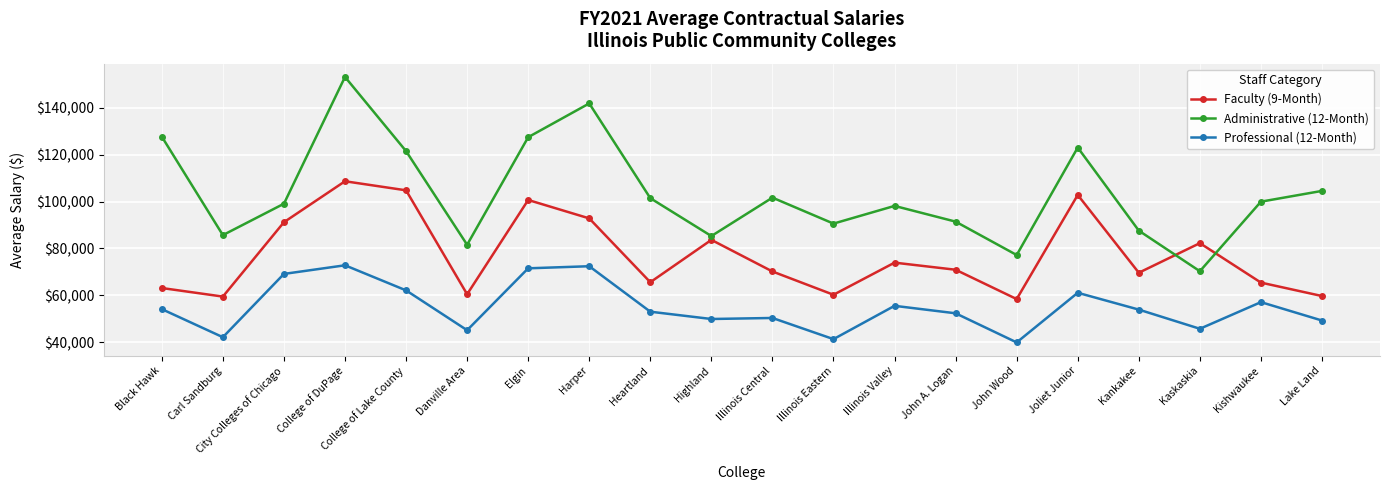

What is the label of the 1st point from the right?

Lake Land